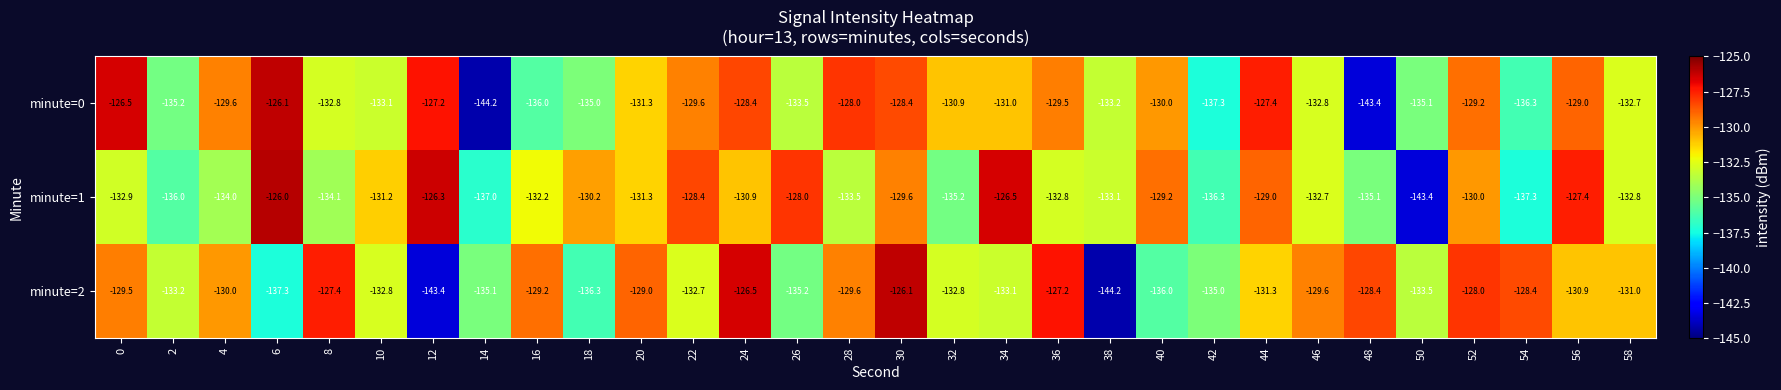

Which series has the largest total across all categories?

minute=1